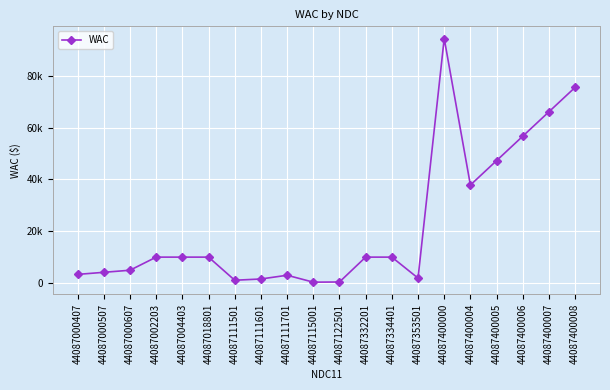

How many interior local peaks (higher than both neighbors) does the data have?

2